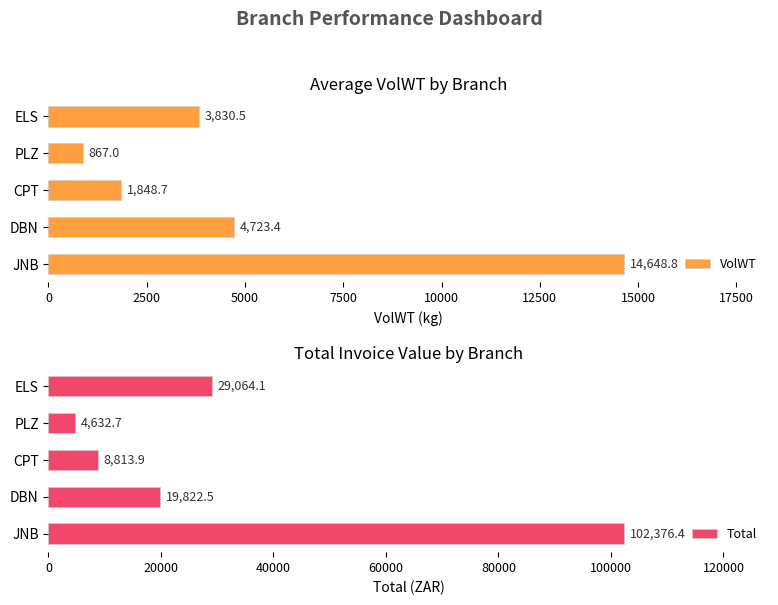

The value of Total at JNB is 66146.0. True or false?

False